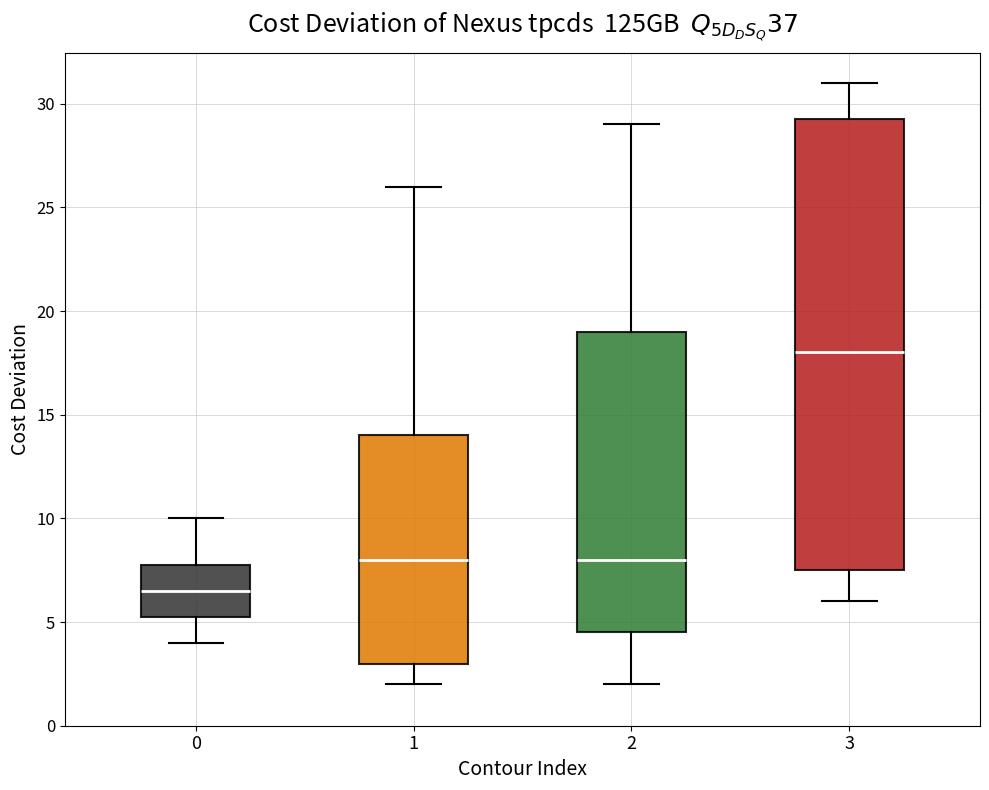

Reading left to right, transcribe this box plot: for each box, give where its median line is, the range the box spans, and where its two whiskers end, as read against the y-axis. The values are not printed on the chart, so give them approximately, as read against the axis.

0: median 6.5, box 5.5 to 8.0, whiskers 4.0 to 10.0
1: median 8.0, box 3.0 to 14.0, whiskers 2.0 to 26.0
2: median 8.0, box 4.5 to 19.0, whiskers 2.0 to 29.0
3: median 18.0, box 7.5 to 29.5, whiskers 6.0 to 31.0